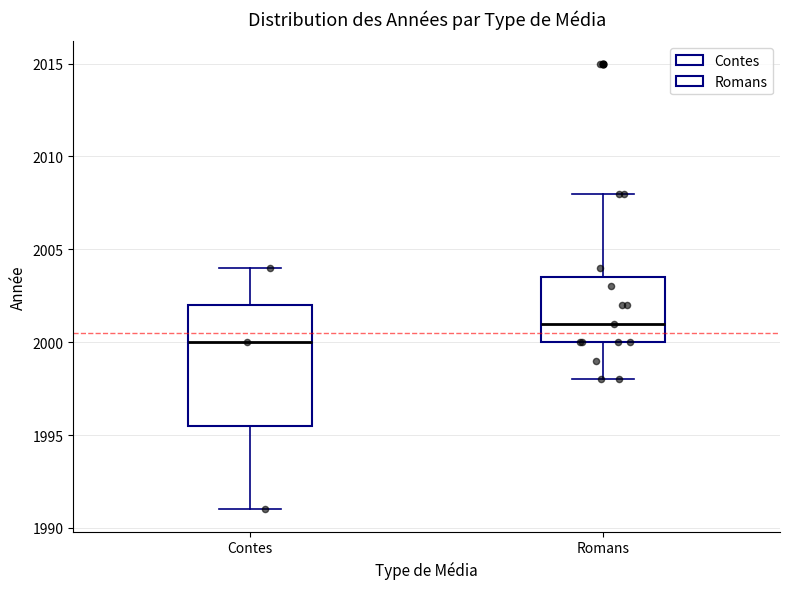

Reading left to right, read every box against the y-axis: the position of its median line, the range the box covers, and the ends of its whiskers. The values are not printed on the chart, so give them approximately, as read against the axis.

Contes: median 2000.0, box 1995.5 to 2002.0, whiskers 1991.0 to 2004.0
Romans: median 2001.0, box 2000.0 to 2003.5, whiskers 1998.0 to 2008.0